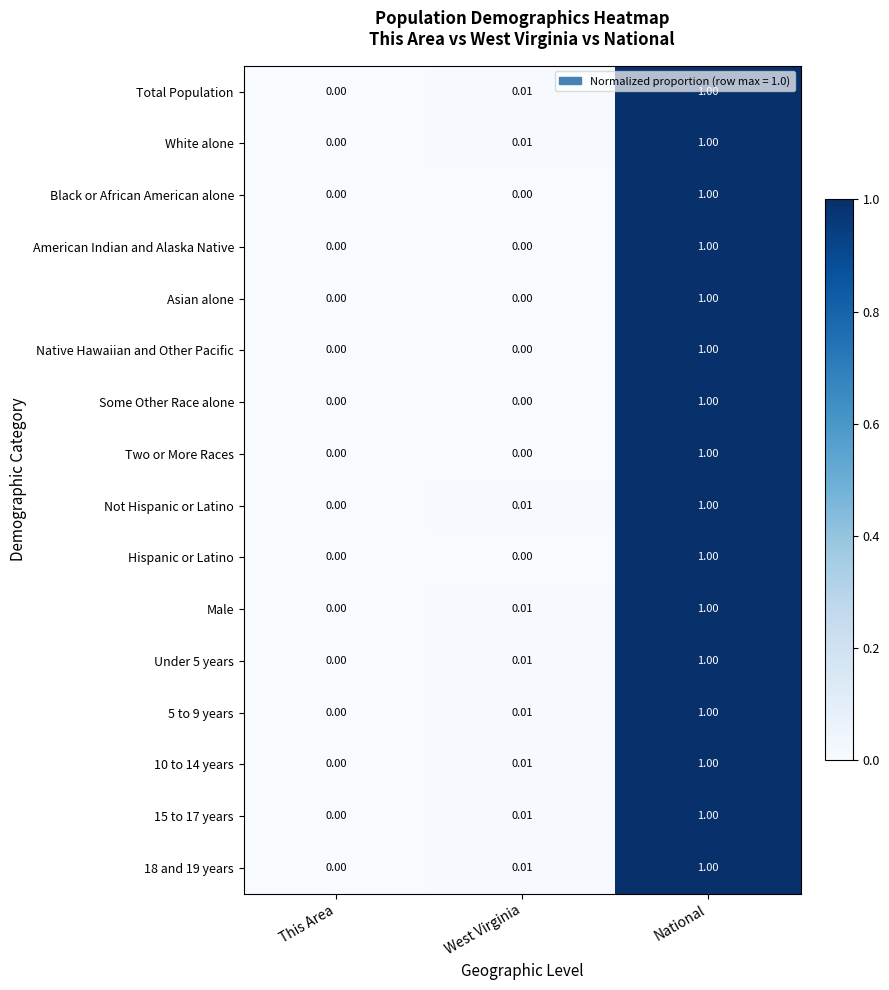

How many categories are shown in the chart?

3